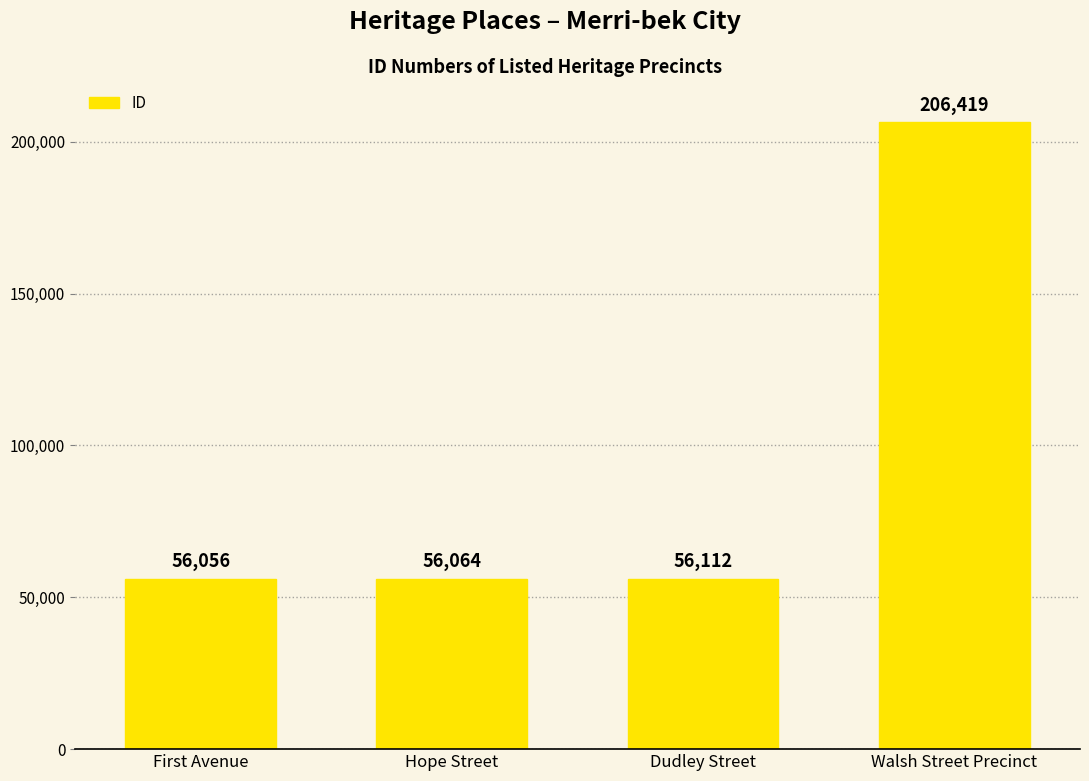

Approximately how many times larger is the value at Hope Street compared to First Avenue?

1.0